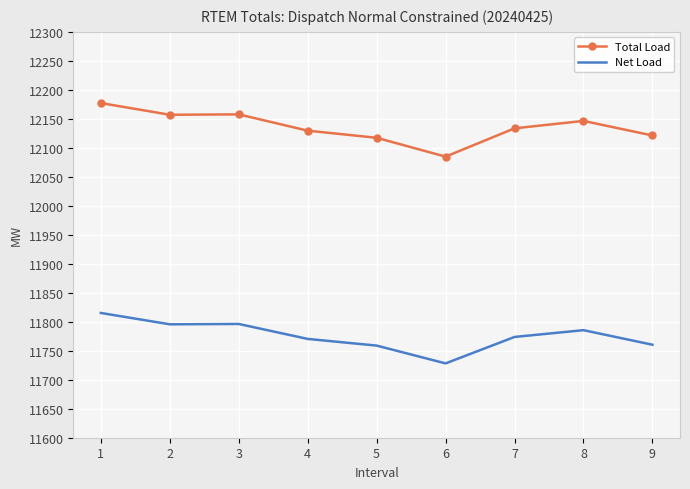

Which series has the largest range (max minus min)?

Total Load